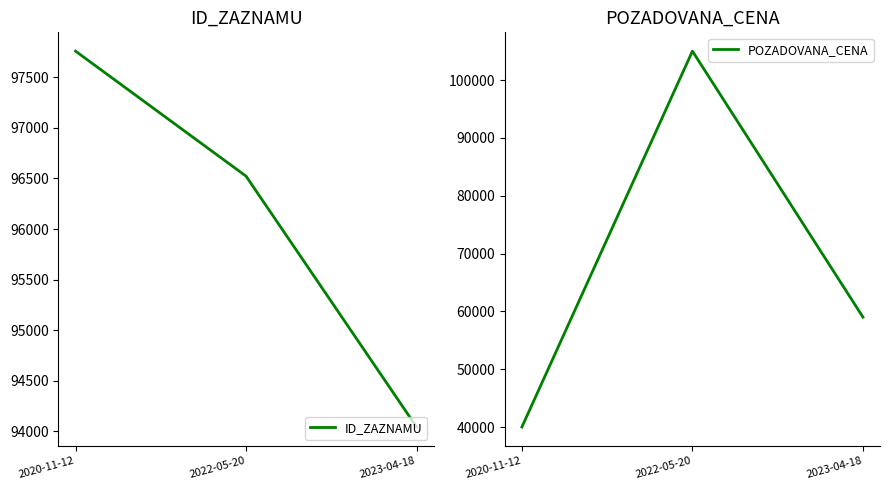

What position from the right is 2023-04-18?

1